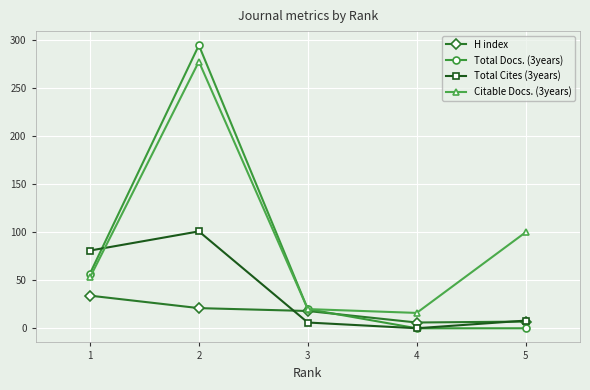

At which label does Citable Docs. (3years) reach its peak?

2